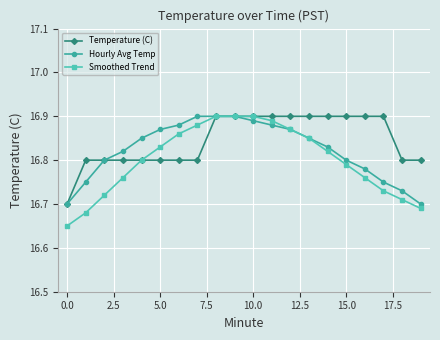

Count the Smoothed Trend values in the range 16 to 17.

20